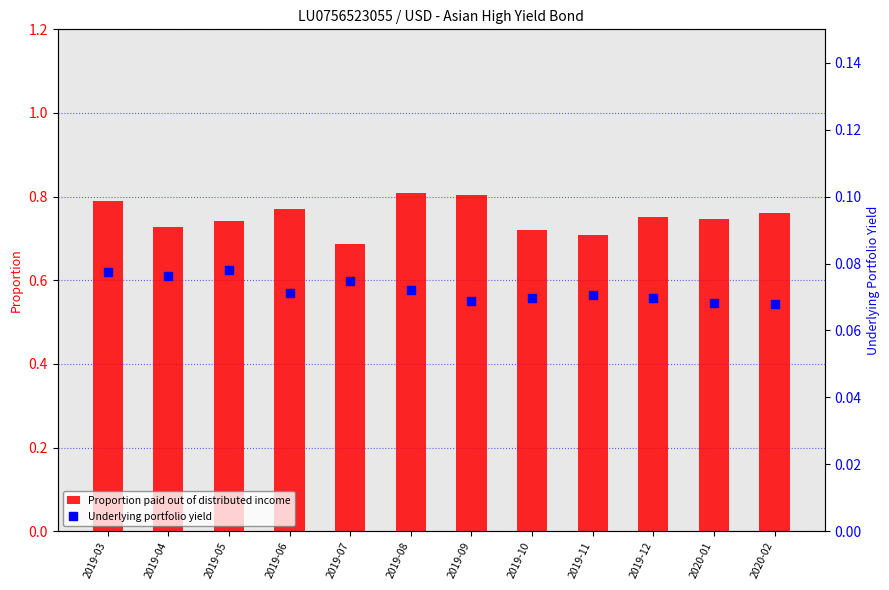

Is it true that Proportion paid out of distributed income equals 0.2 at 2019-07?

False